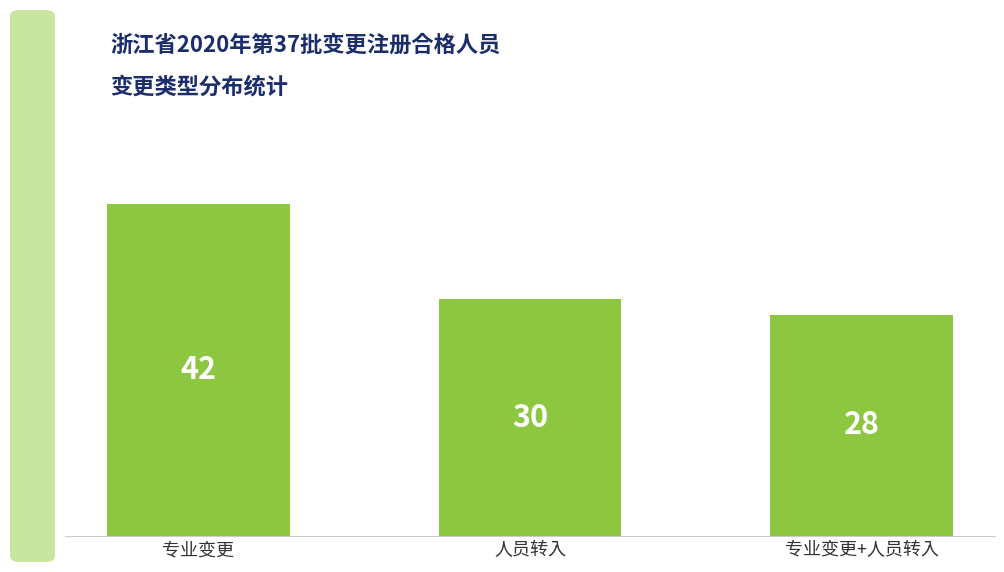

What value does the data have at 人员转入, to the nearest 10?

30